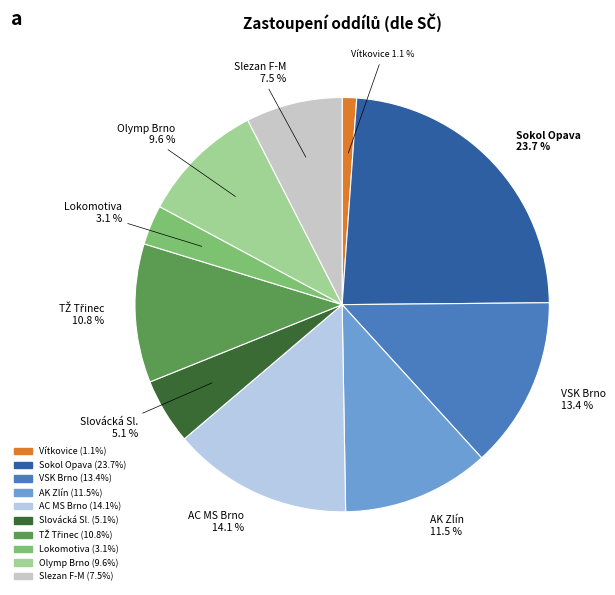

Is there any slice that represents more than half of the pie?

No